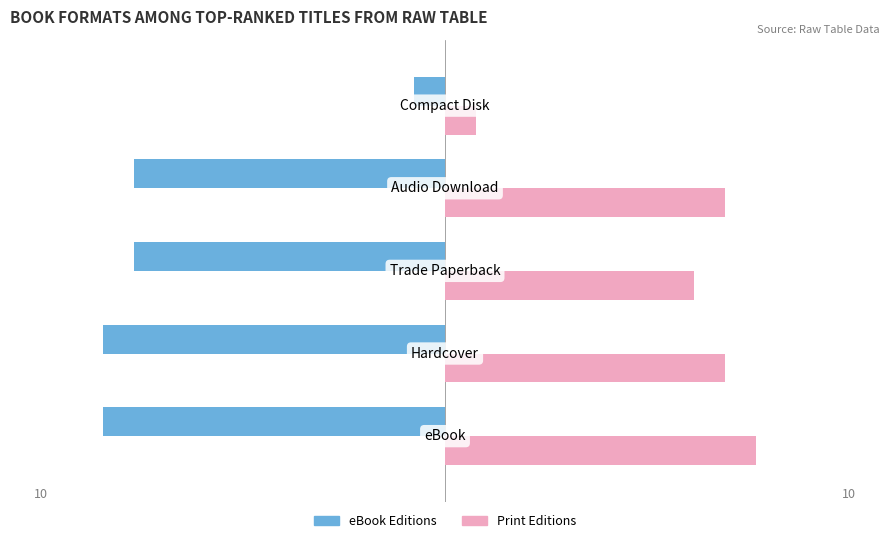

Which series has the largest range (max minus min)?

eBook Editions